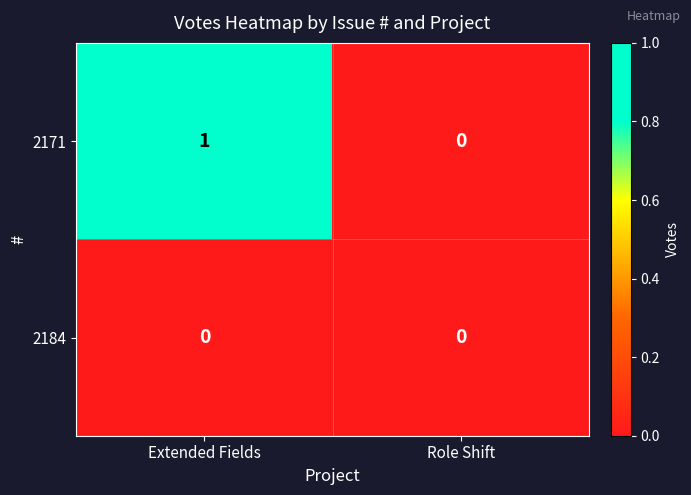

Rank the series by their maximum value, from highest to lowest.

2171, 2184